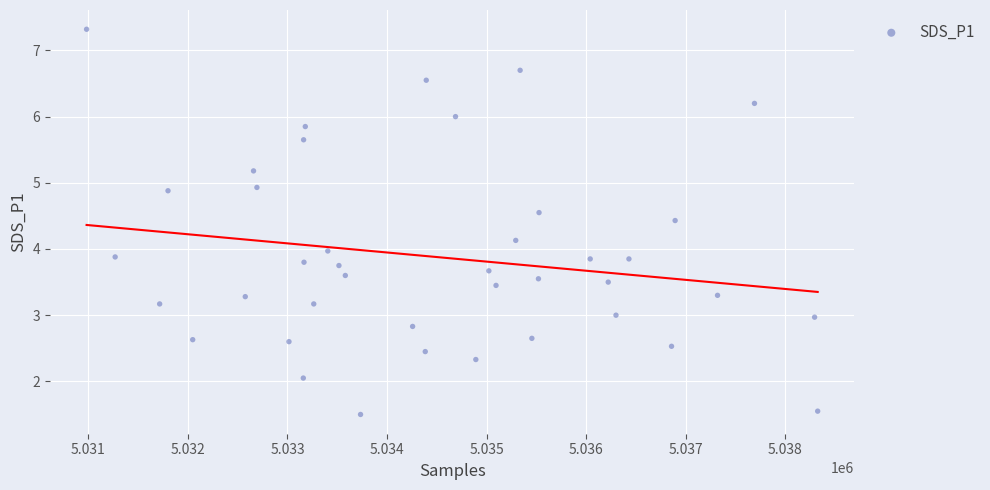

What is the range of Y values (max minus min)?

5.8